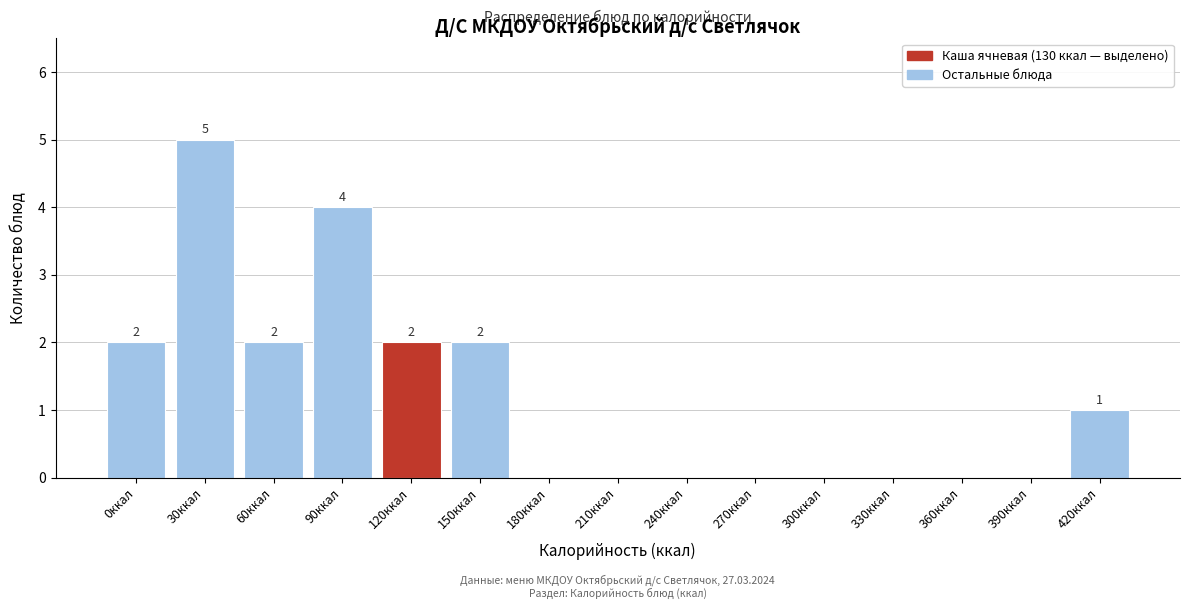

Reading left to right, transcribe all the data shown in this chart.

0ккал=2	30ккал=5	60ккал=2	90ккал=4	120ккал=2	150ккал=2	180ккал=0	210ккал=0	240ккал=0	270ккал=0	300ккал=0	330ккал=0	360ккал=0	390ккал=0	420ккал=1